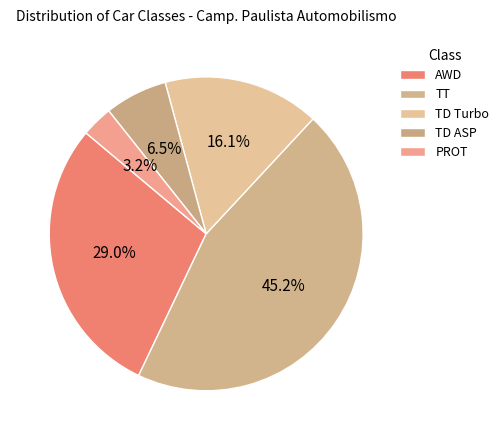

How many segments does this pie chart have?

5